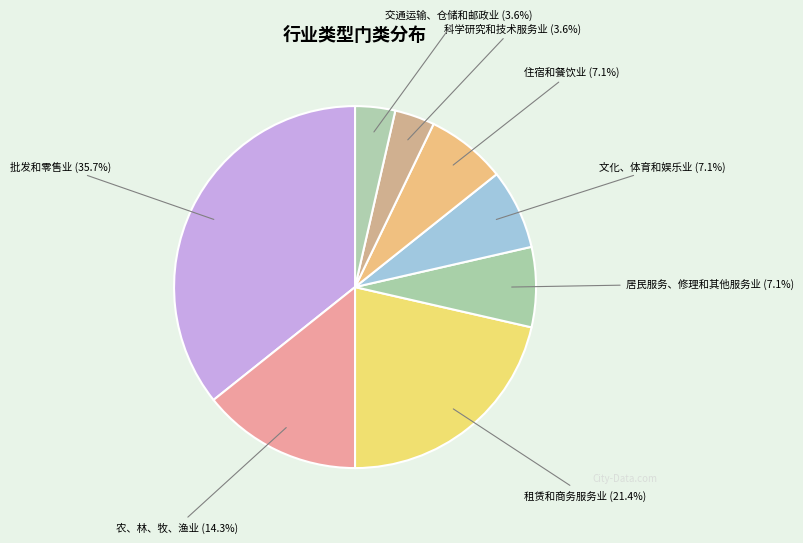

Which category has the biggest portion of the pie?

批发和零售业